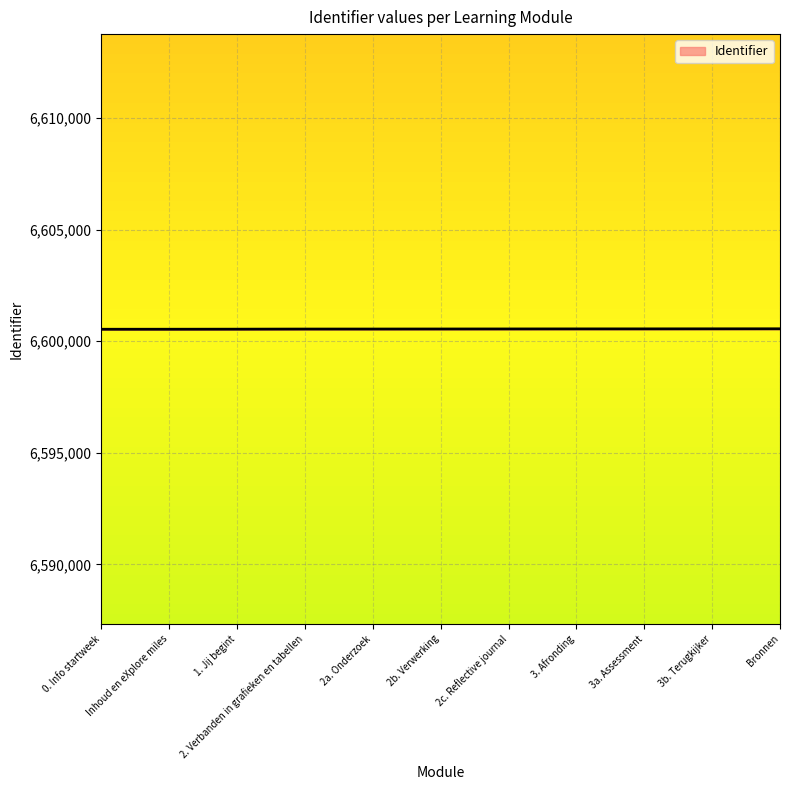

Approximately how many times larger is the value at 3b. Terugkijker compared to 3a. Assessment?

1.0